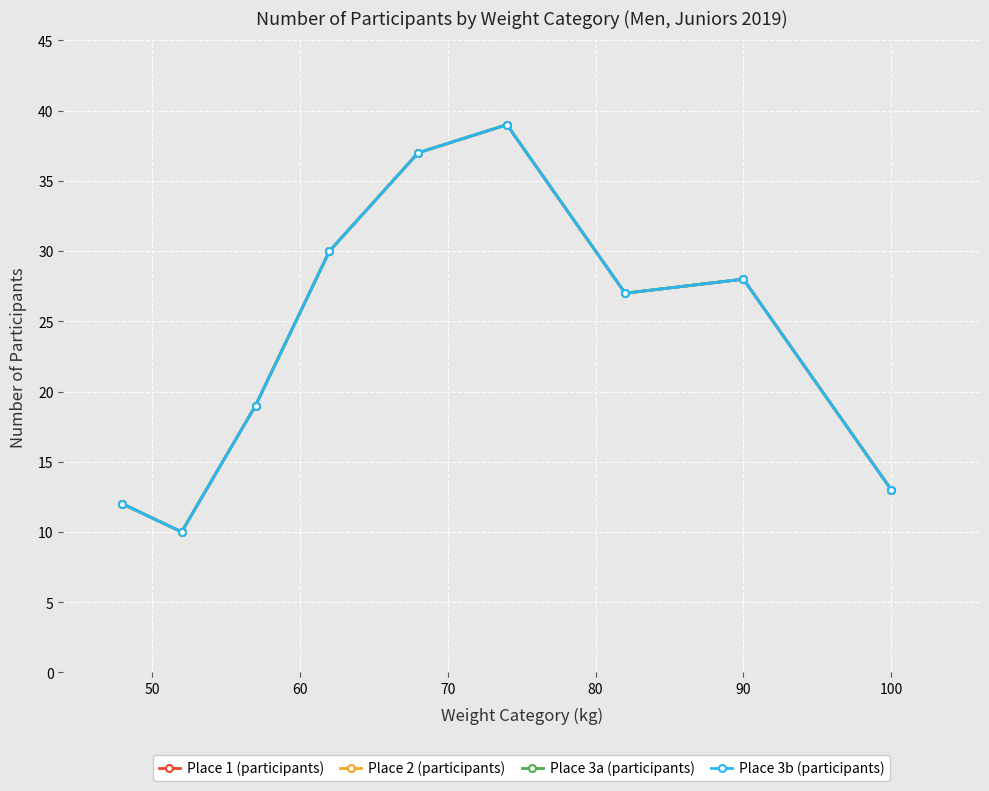

Is this an area chart (filled region under the line)?

No